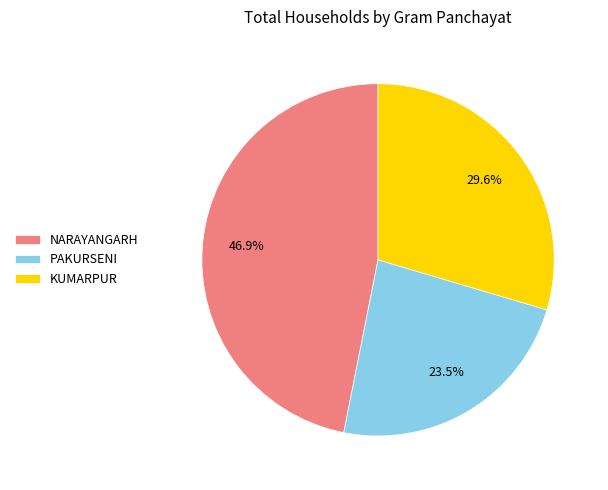

Does PAKURSENI account for over 50% of the chart?

No